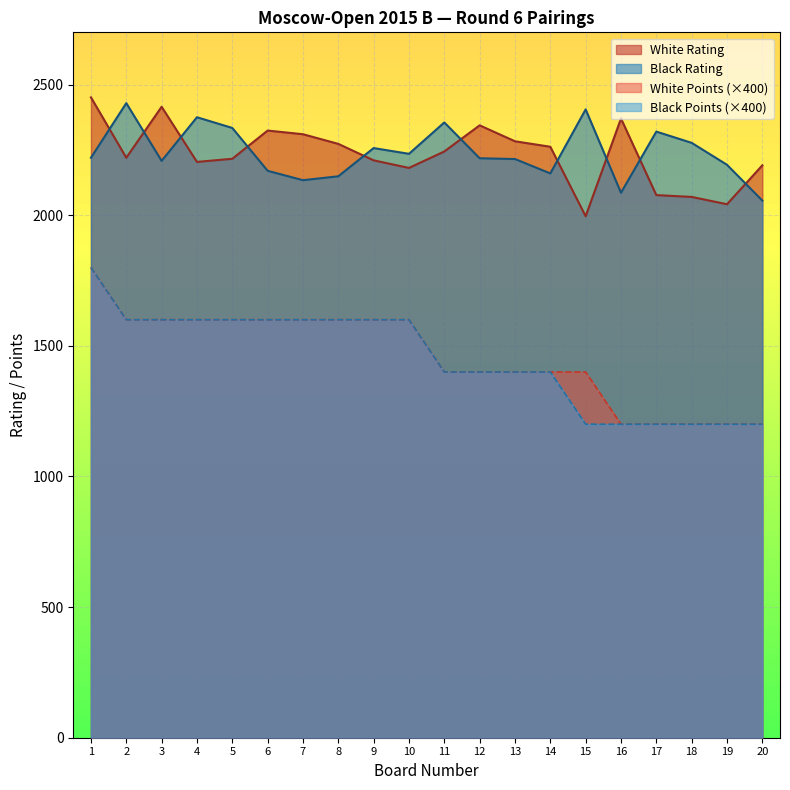

Which category has the highest value in the White Points series?

1